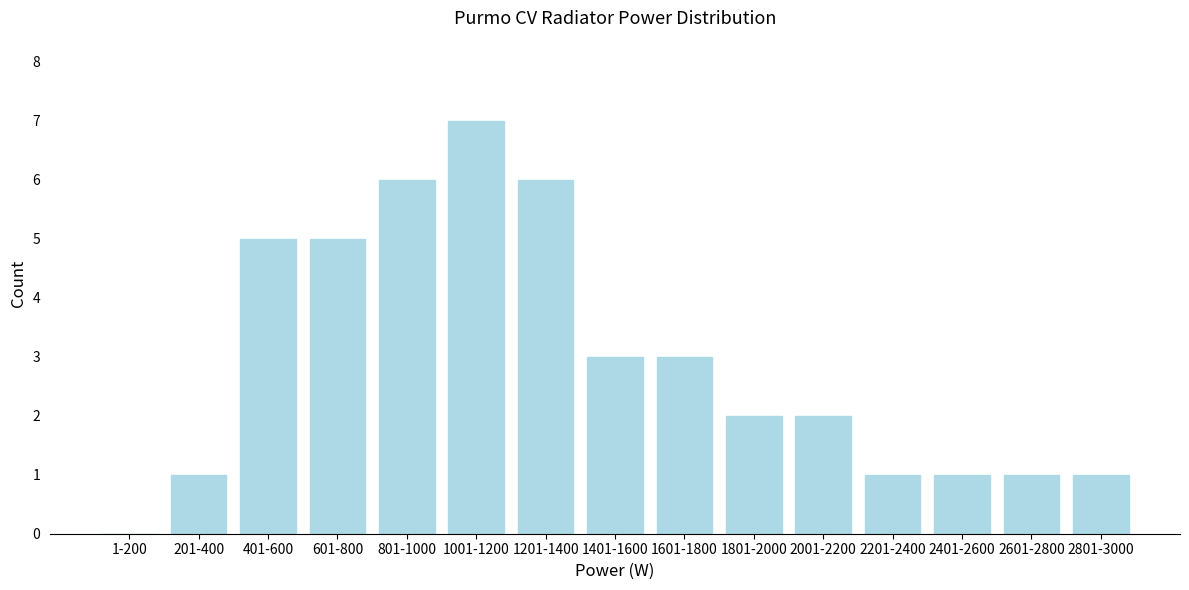

Reading left to right, transcribe all the data shown in this chart.

1-200=0	201-400=1	401-600=5	601-800=5	801-1000=6	1001-1200=7	1201-1400=6	1401-1600=3	1601-1800=3	1801-2000=2	2001-2200=2	2201-2400=1	2401-2600=1	2601-2800=1	2801-3000=1